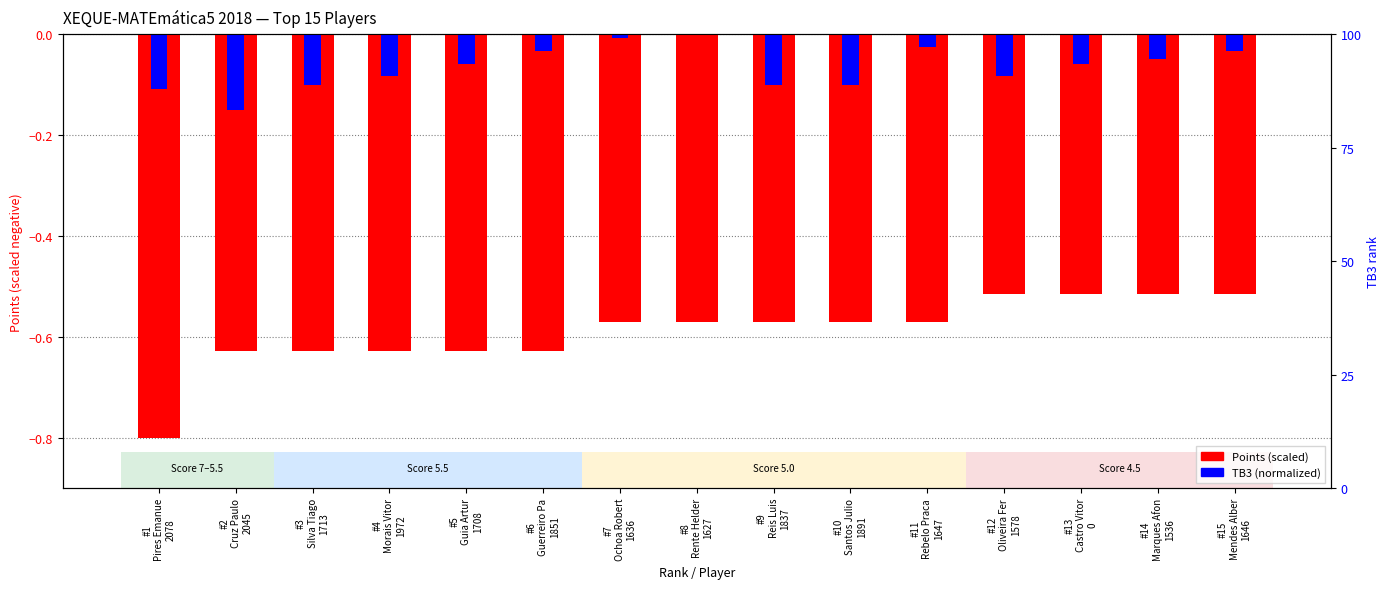

Rank the series at #14
Marques Afon
1536 from highest to lowest value.

TB3 (normalized), Points (scaled)